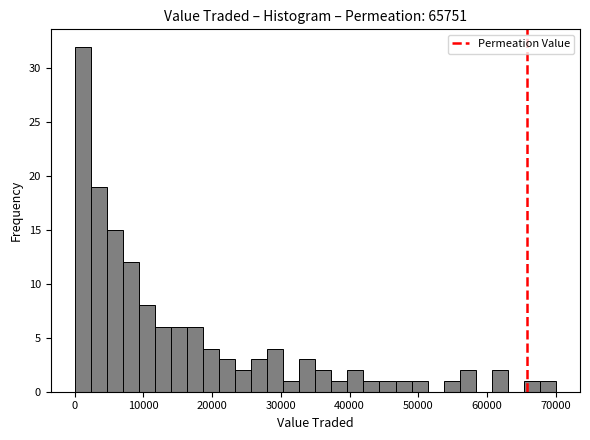

Around what value on the x-axis is the tallest bar? Give the approximate position of its centre, as read against the axis.

1000